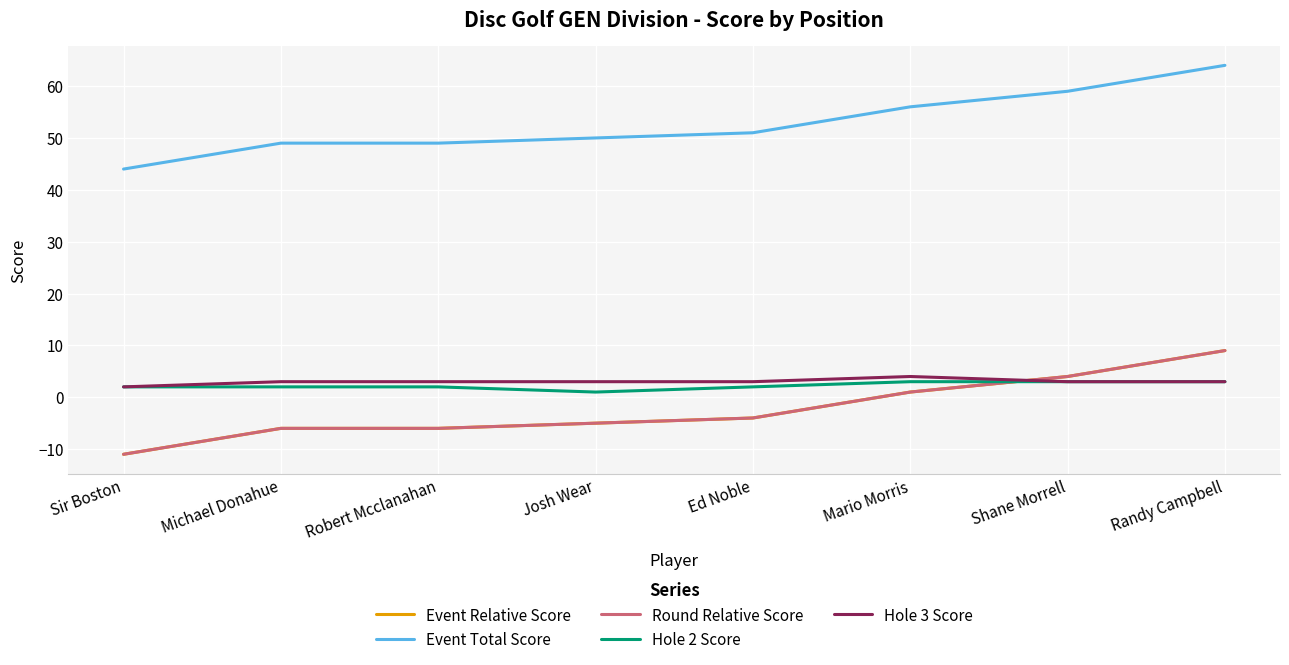

Is this an area chart (filled region under the line)?

No